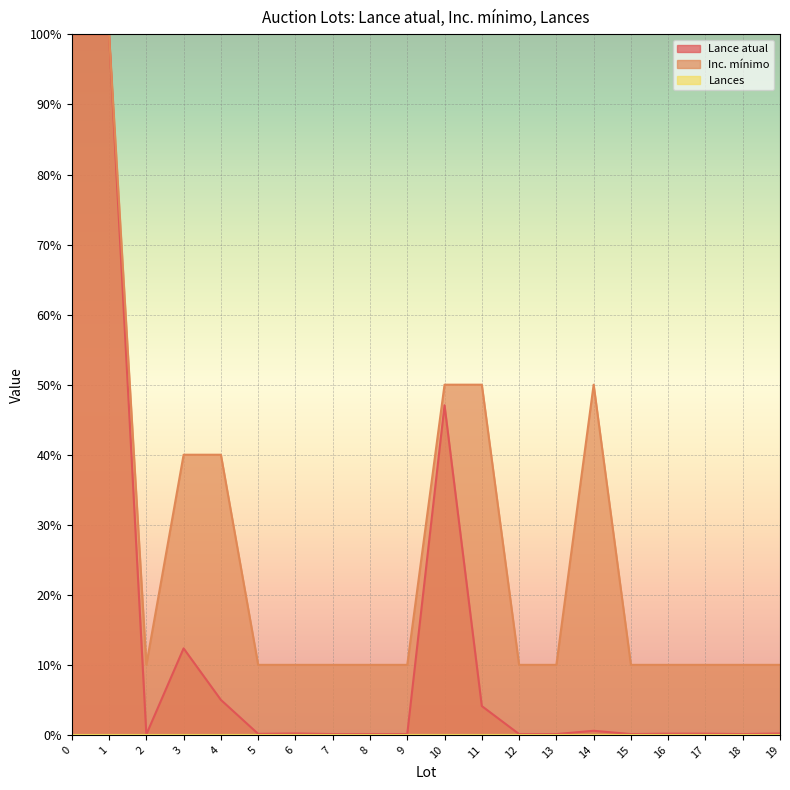

What is the maximum value shown in the chart?

100.0